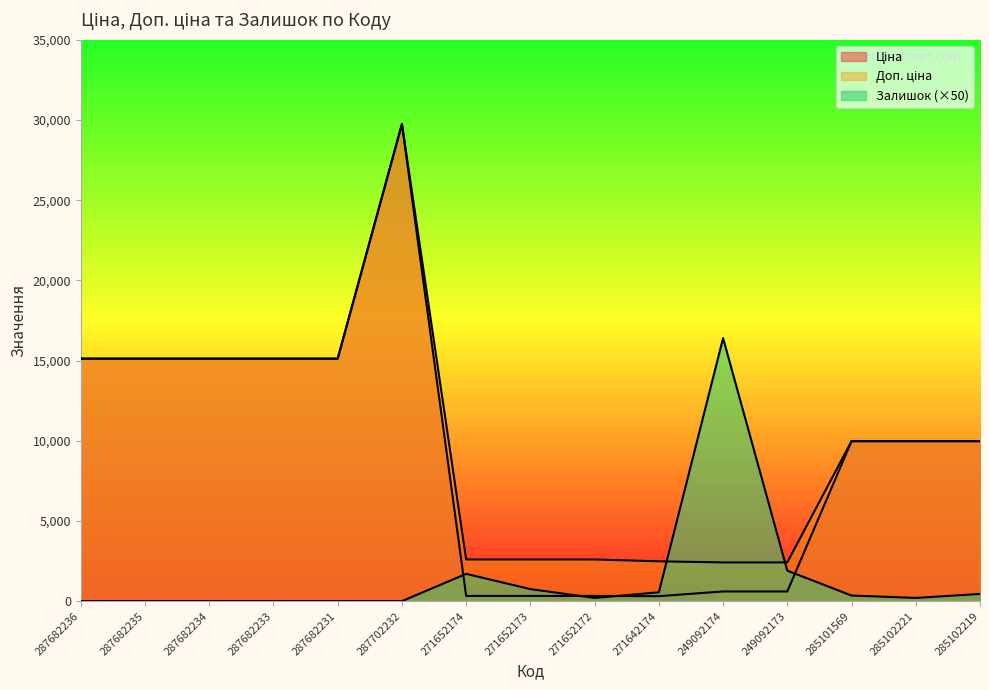

How many data points in Ціна are above 9974?

9